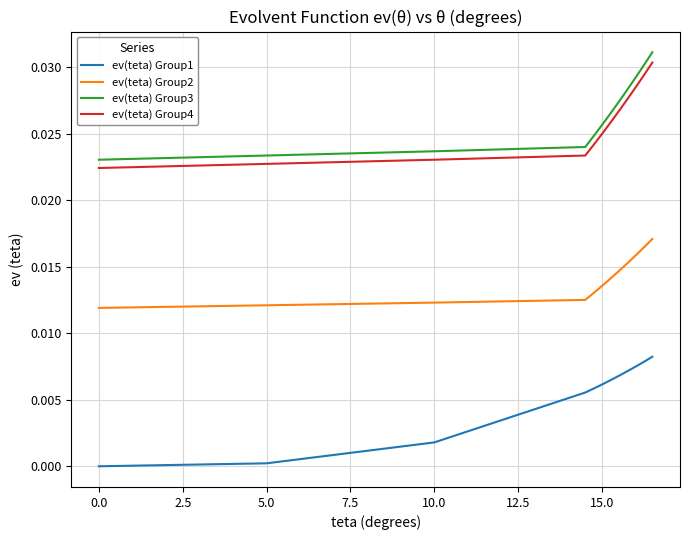

True or false: ev(teta) Group2 and ev(teta) Group4 intersect in this chart.

False